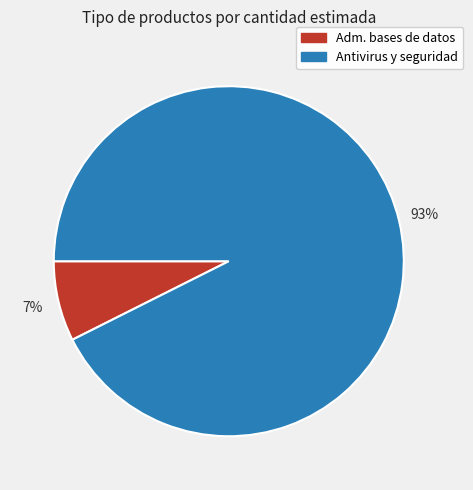

To the nearest percent, what is the average slice percentage?

50%